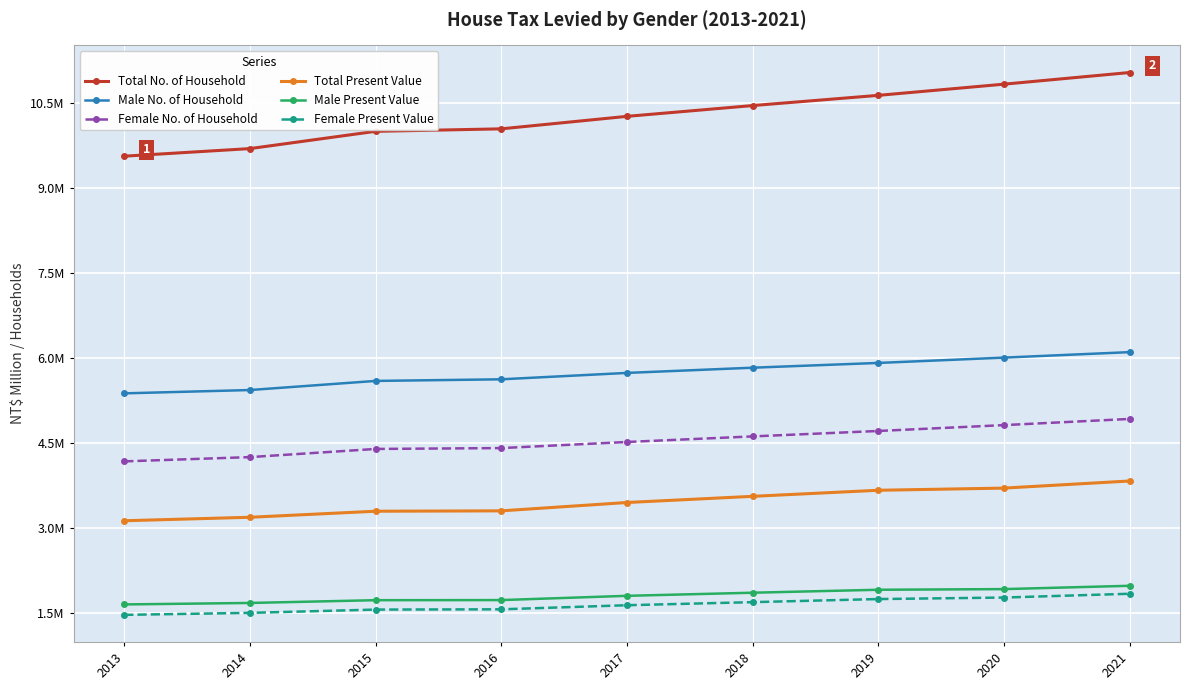

What is the value of the Female No. of Household point at the 2nd from the left?

4253557